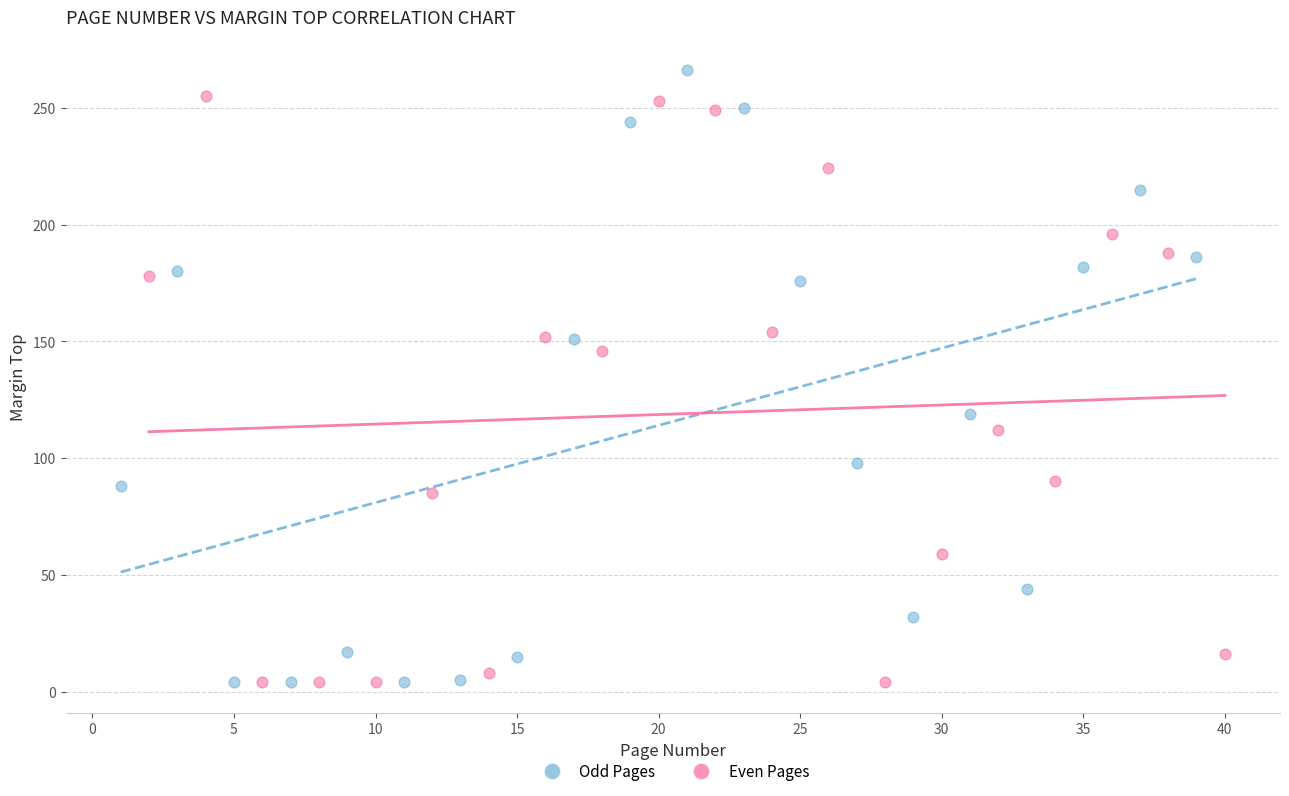

Which series has the largest Y range (max minus min)?

Odd Pages